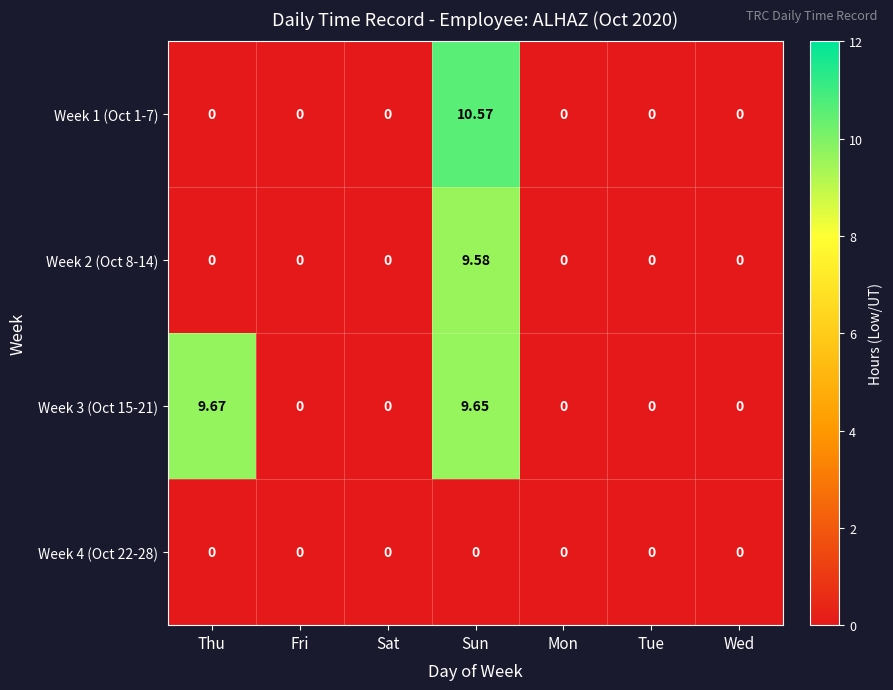

At which category is the sum across all series the highest?

Sun